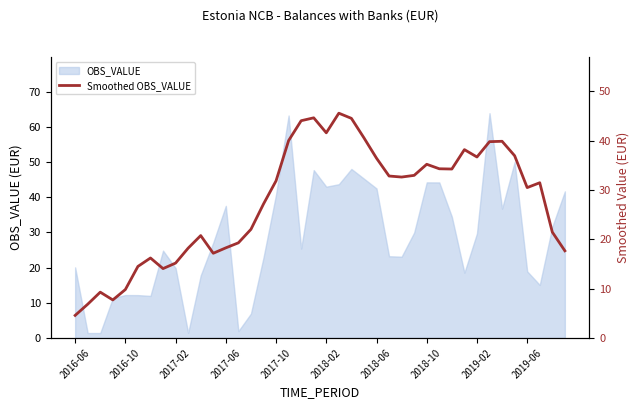

What is the maximum value for OBS_VALUE?

63.9